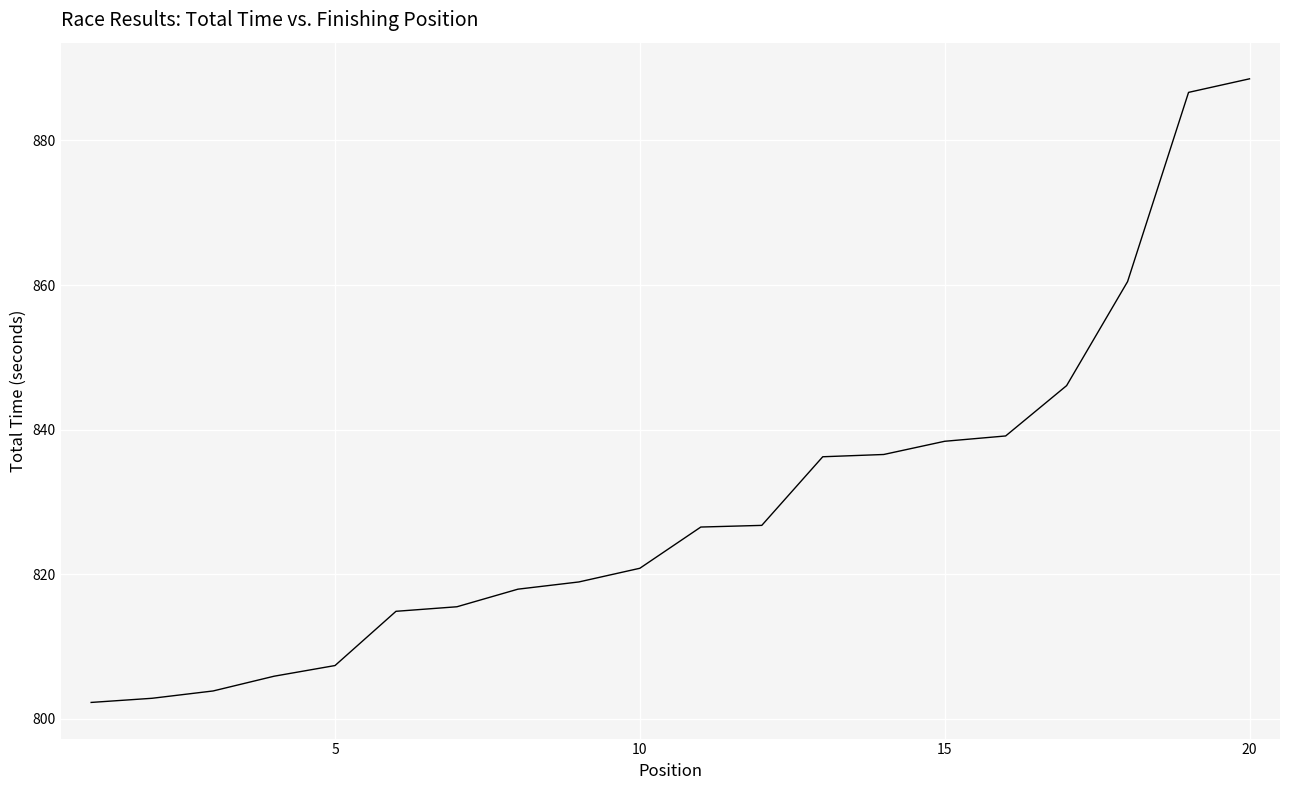

What is the difference between the maximum and minimum values?

86.3